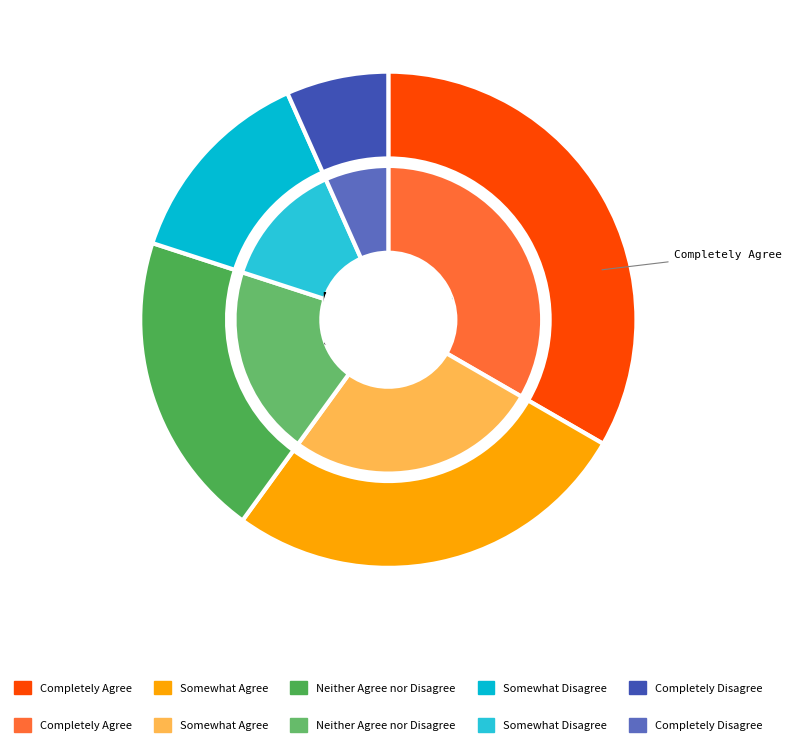

To the nearest percent, what is the difference between the largest and smallest slice percentages?

27%